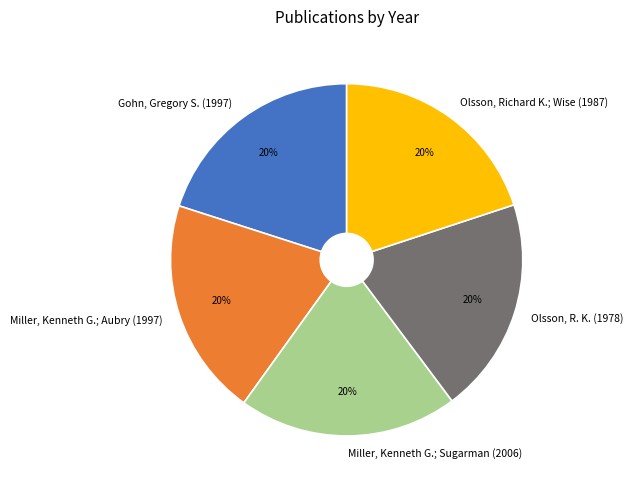

What is the ratio of the value at Miller, Kenneth G.; Sugarman (2006) to the value at Olsson, R. K. (1978)?

1.0